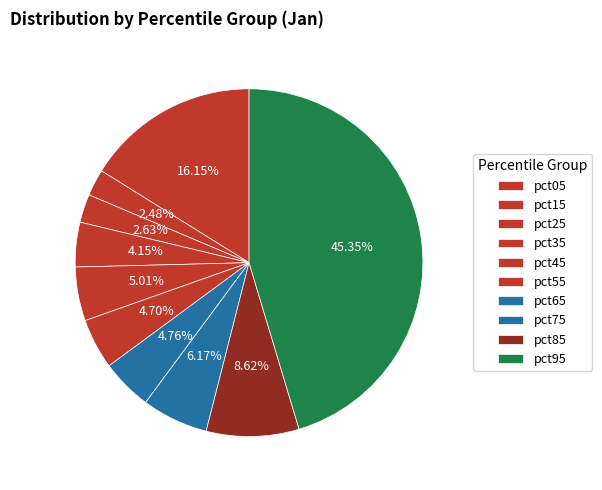

Count the number of slices in the pie.

10